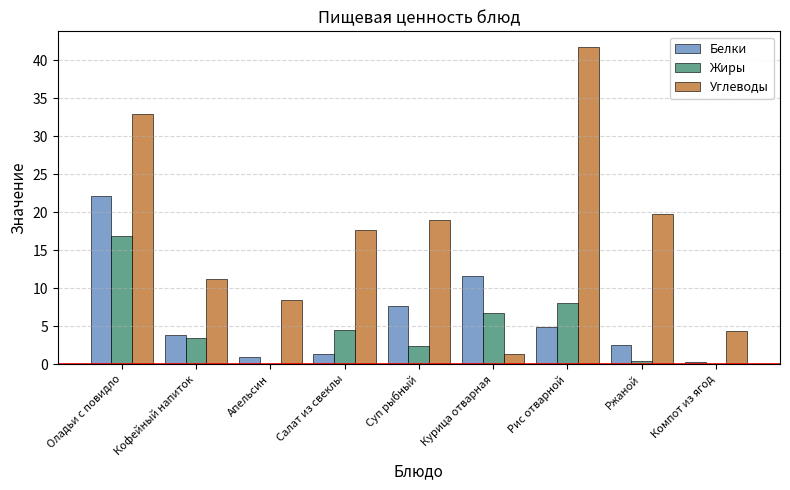

How many data points does each series have?

9